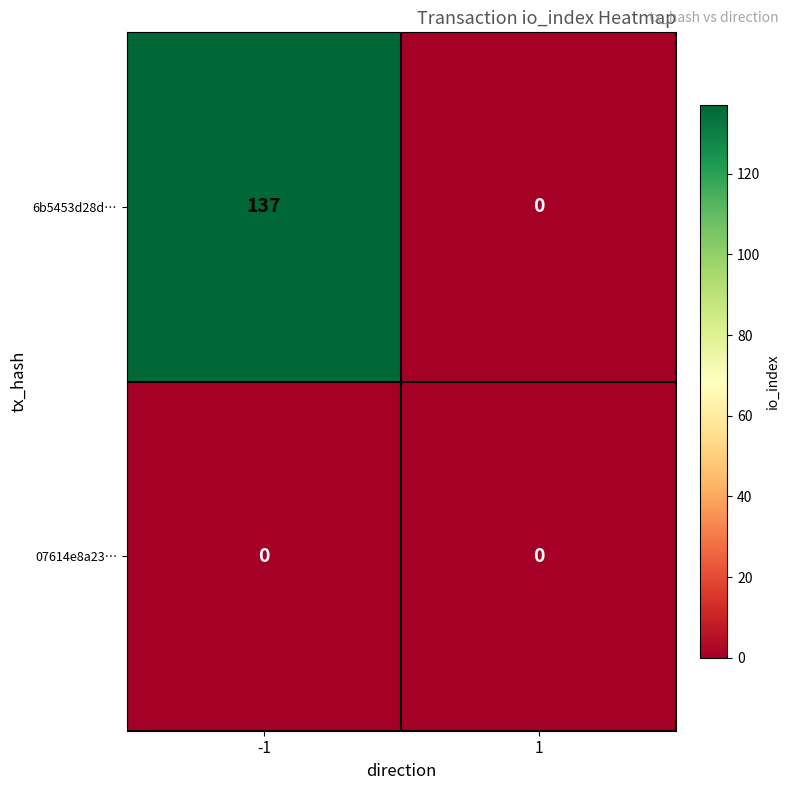

List the series in order of their peak value, lowest first.

07614e8a23…, 6b5453d28d…